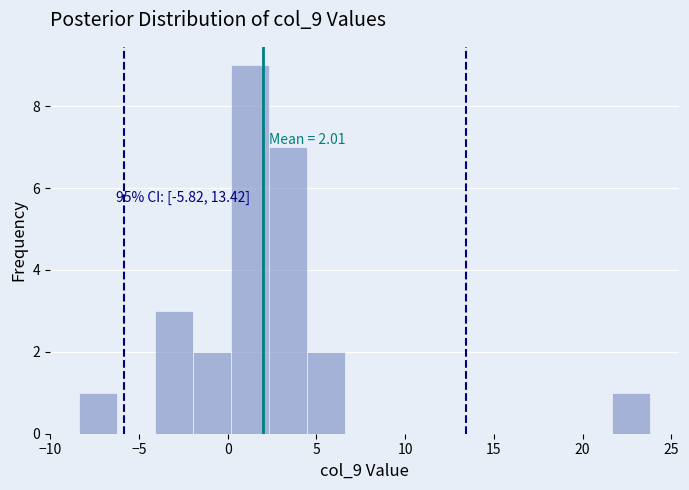

Which range on the x-axis has the tallest bar?

0.0 to 2.5